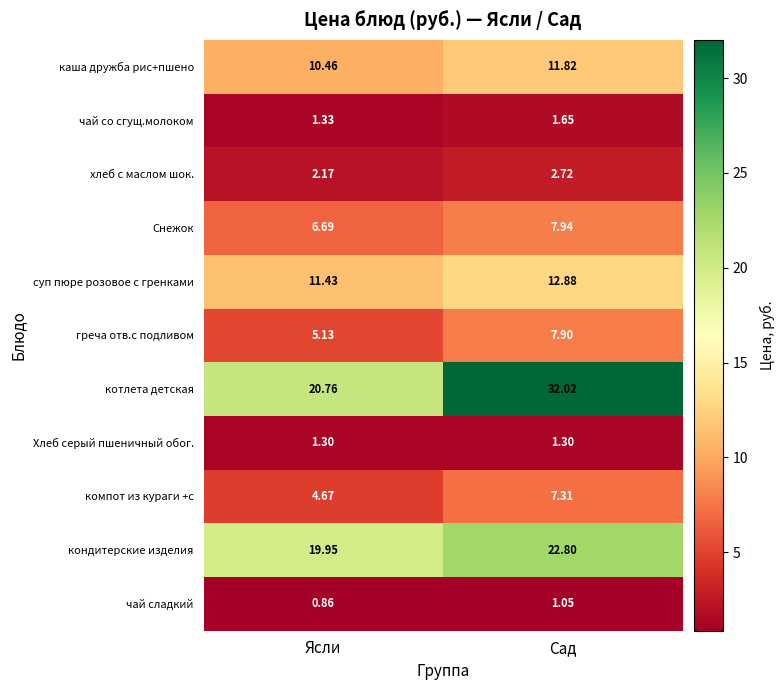

How many categories are shown in the chart?

2